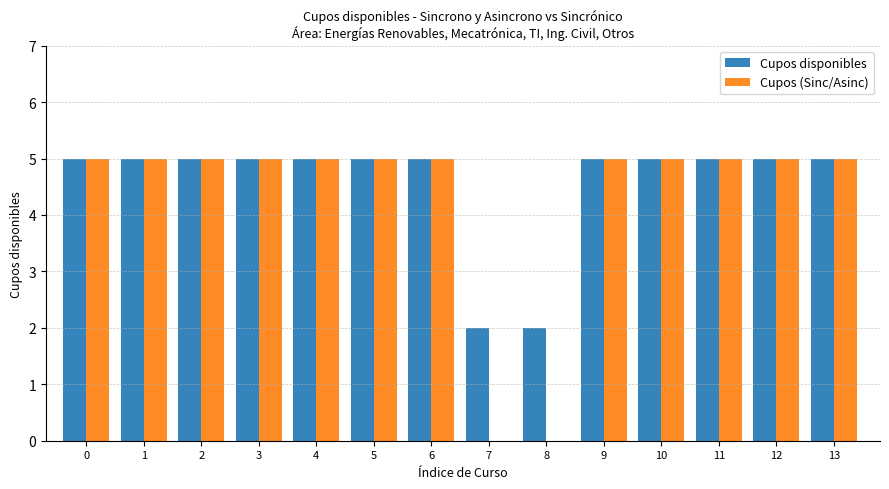

Is the value of Cupos (Sinc/Asinc) at 8 greater than the value of Cupos disponibles at 12?

No